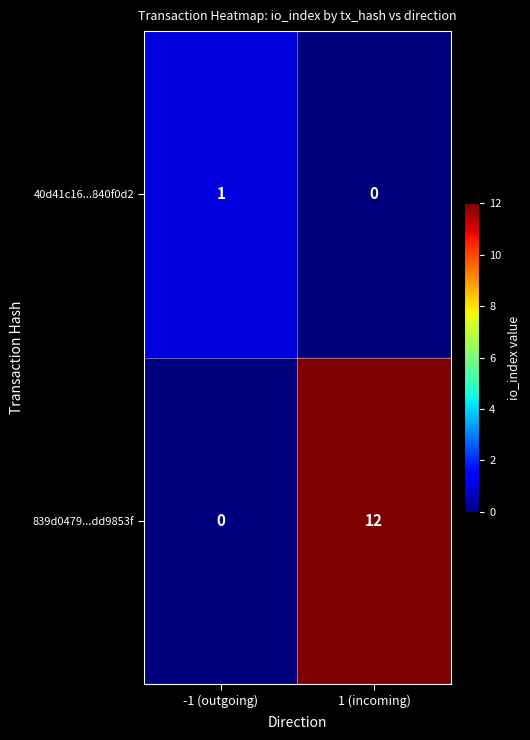

Which series has the largest total across all categories?

839d0479...dd9853f